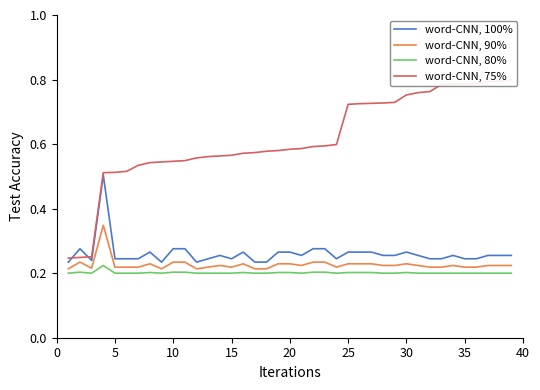

Reading left to right, what are all the values shown in this chart?

word-CNN, 100%: 0.2	0.3	0.2	0.5	0.2	0.2	0.2	0.3	0.2	0.3	0.3	0.2	0.2	0.3	0.2	0.3	0.2	0.2	0.3	0.3	0.3	0.3	0.3	0.2	0.3	0.3	0.3	0.3	0.3	0.3	0.3	0.2	0.2	0.3	0.2	0.2	0.3	0.3	0.3
word-CNN, 90%: 0.2	0.2	0.2	0.3	0.2	0.2	0.2	0.2	0.2	0.2	0.2	0.2	0.2	0.2	0.2	0.2	0.2	0.2	0.2	0.2	0.2	0.2	0.2	0.2	0.2	0.2	0.2	0.2	0.2	0.2	0.2	0.2	0.2	0.2	0.2	0.2	0.2	0.2	0.2
word-CNN, 80%: 0.2	0.2	0.2	0.2	0.2	0.2	0.2	0.2	0.2	0.2	0.2	0.2	0.2	0.2	0.2	0.2	0.2	0.2	0.2	0.2	0.2	0.2	0.2	0.2	0.2	0.2	0.2	0.2	0.2	0.2	0.2	0.2	0.2	0.2	0.2	0.2	0.2	0.2	0.2
word-CNN, 75%: 0.2	0.2	0.3	0.5	0.5	0.5	0.5	0.5	0.5	0.5	0.5	0.6	0.6	0.6	0.6	0.6	0.6	0.6	0.6	0.6	0.6	0.6	0.6	0.6	0.7	0.7	0.7	0.7	0.7	0.8	0.8	0.8	0.8	0.8	0.8	0.8	0.8	0.8	0.8